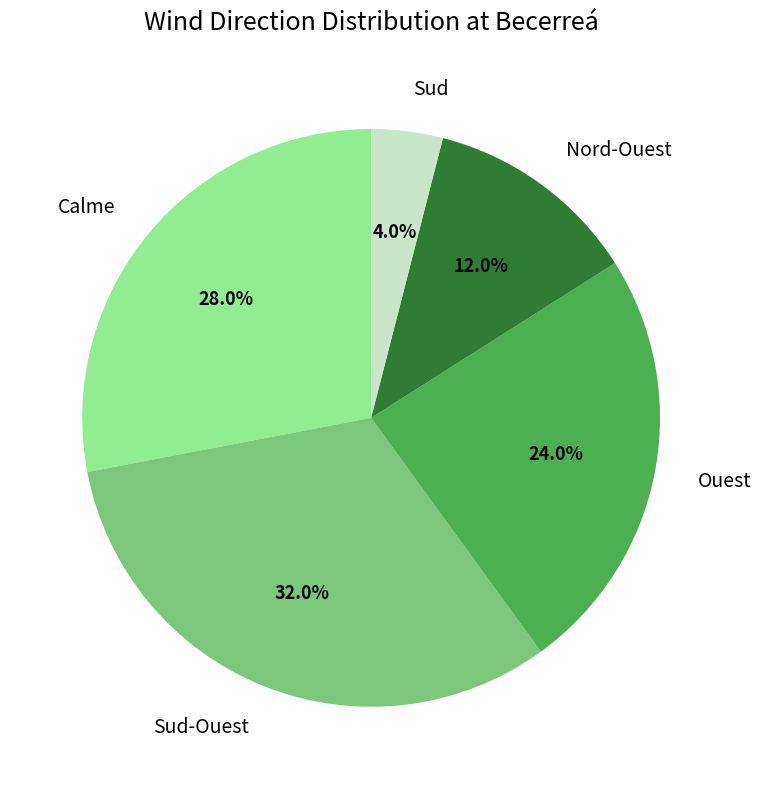

How many slices are in this pie chart?

5